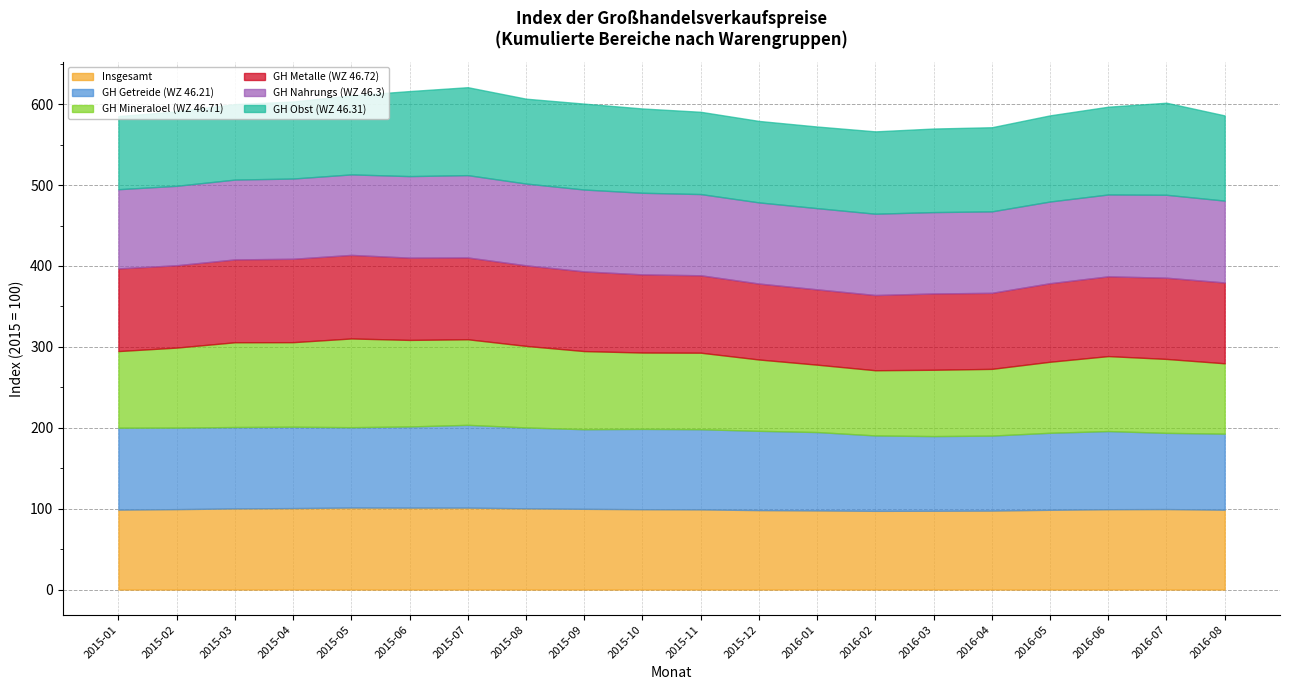

The value of Insgesamt at 2015-08 is 100.4. True or false?

True